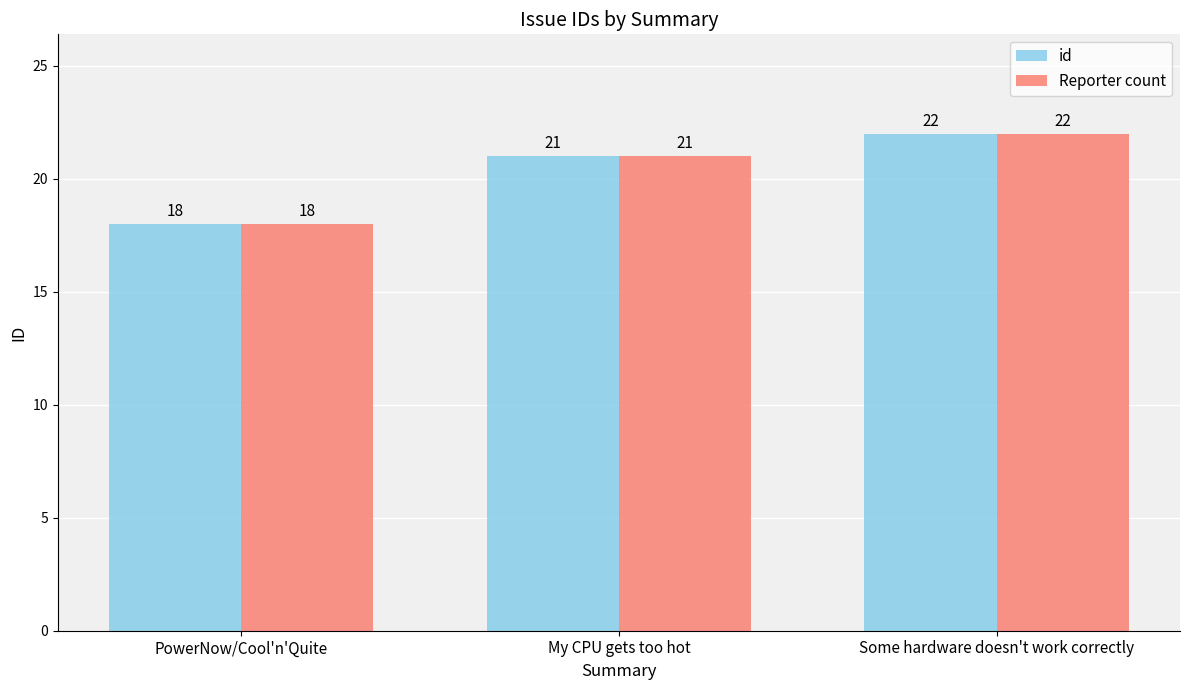

Which label corresponds to the smallest value in the chart?

PowerNow/Cool'n'Quite